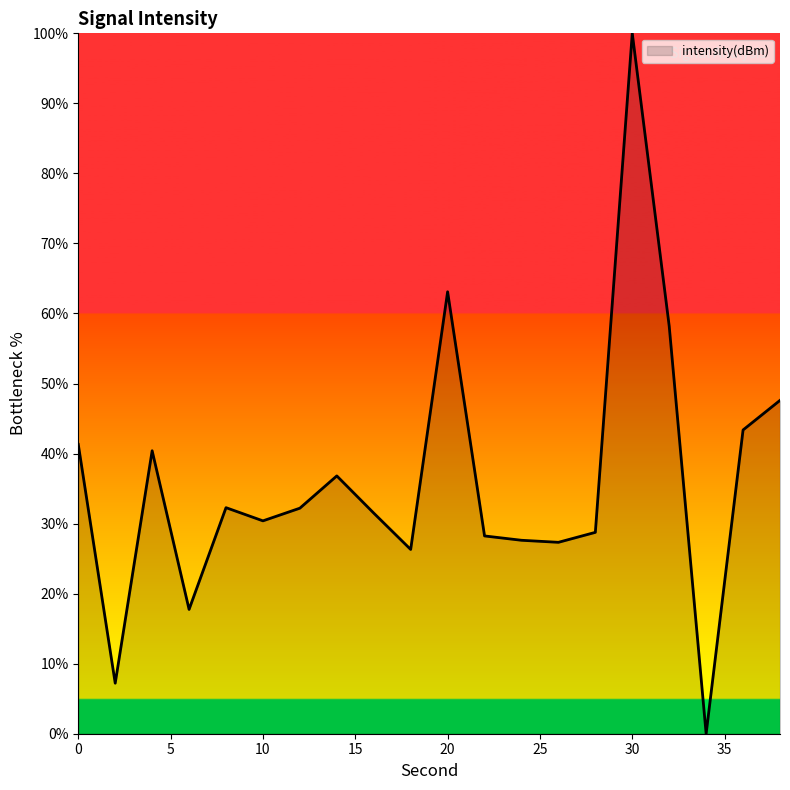

What is the greatest value displayed?

100.0